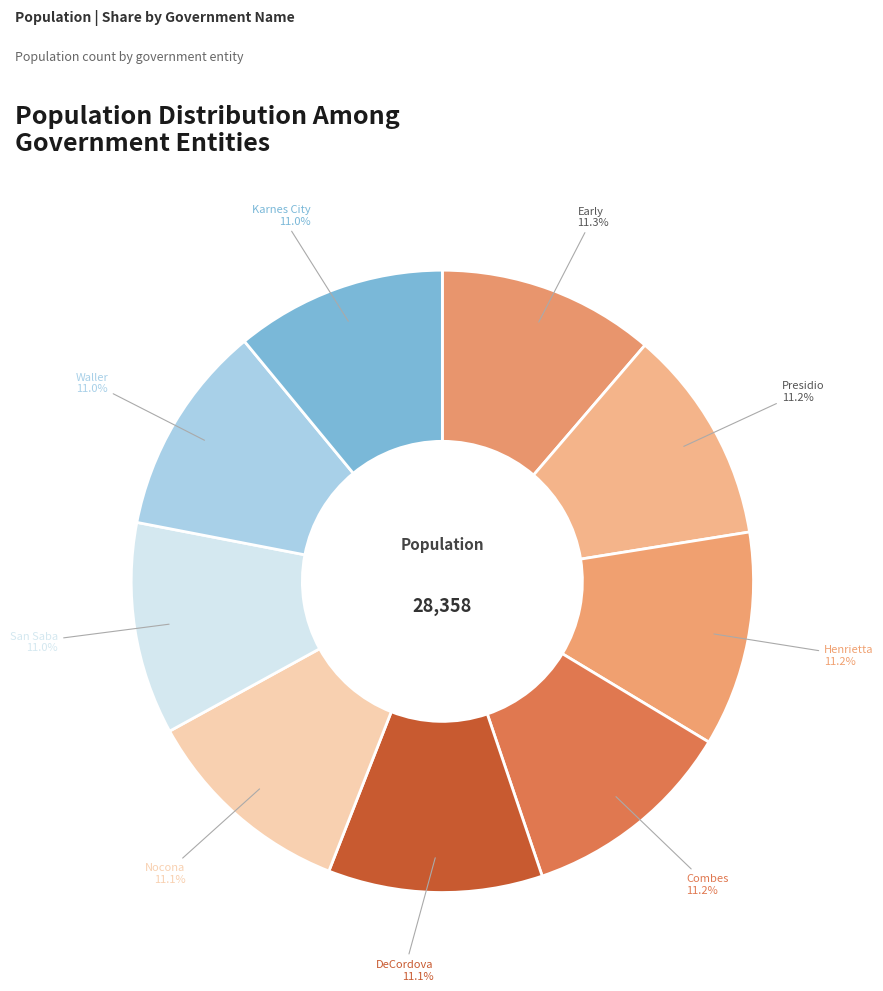

Is Waller the majority of the pie?

No